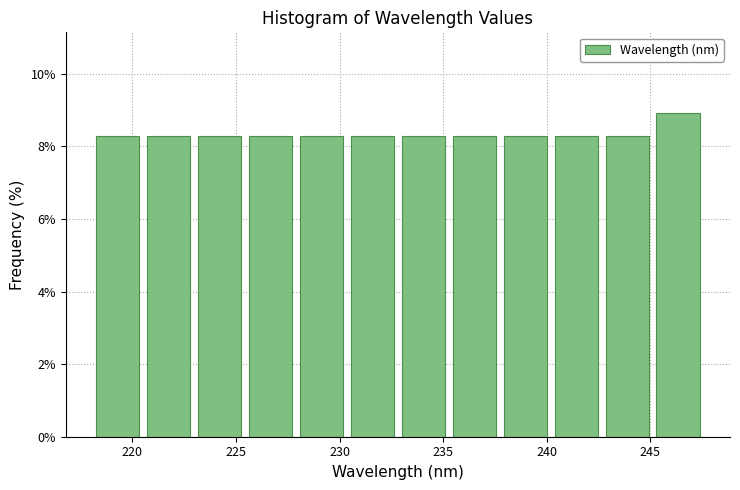

Reading left to right, transcribe this chart: for each bar, give the range it covers on the x-axis and its height. Neither the bar edges nor the heights are printed on the chart, so give them approximately, as read against the axes.

218.0 to 220.5: 8.2
220.5 to 223.0: 8.2
223.0 to 225.5: 8.2
225.5 to 228.0: 8.2
228.0 to 230.5: 8.2
230.5 to 233.0: 8.2
233.0 to 235.5: 8.2
235.5 to 237.5: 8.2
237.5 to 240.0: 8.2
240.0 to 242.5: 8.2
242.5 to 245.0: 8.2
245.0 to 247.5: 9.0